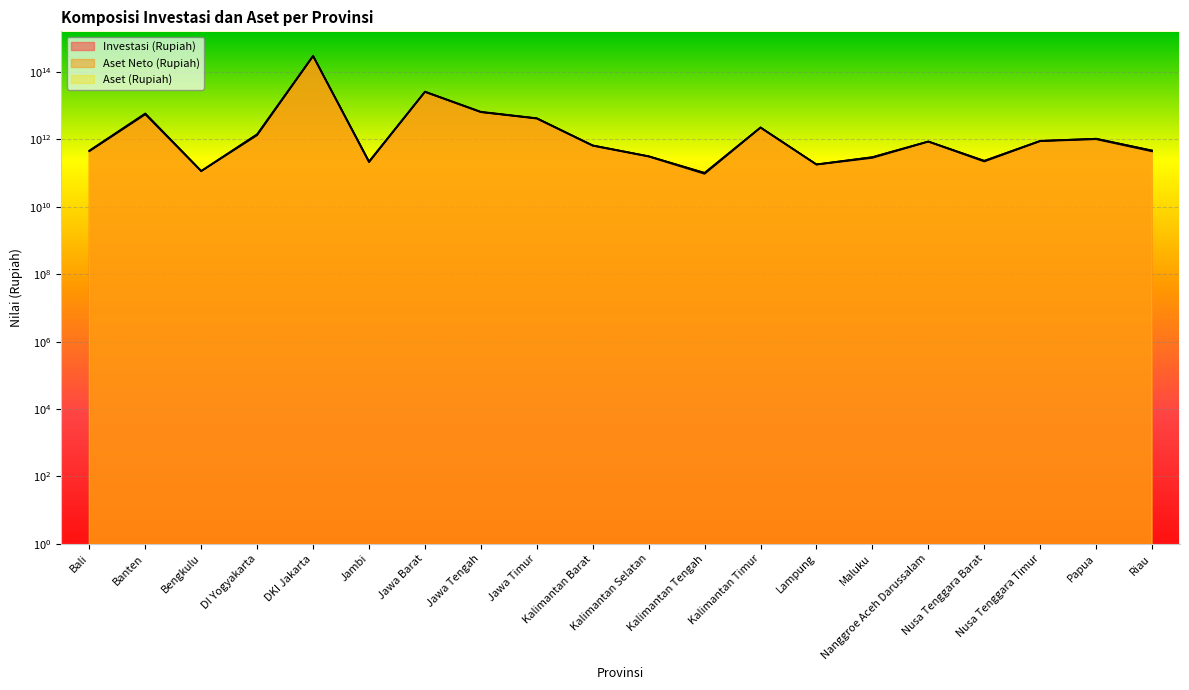

How many data points in Aset Neto (Rupiah) are above 873350861839?

9